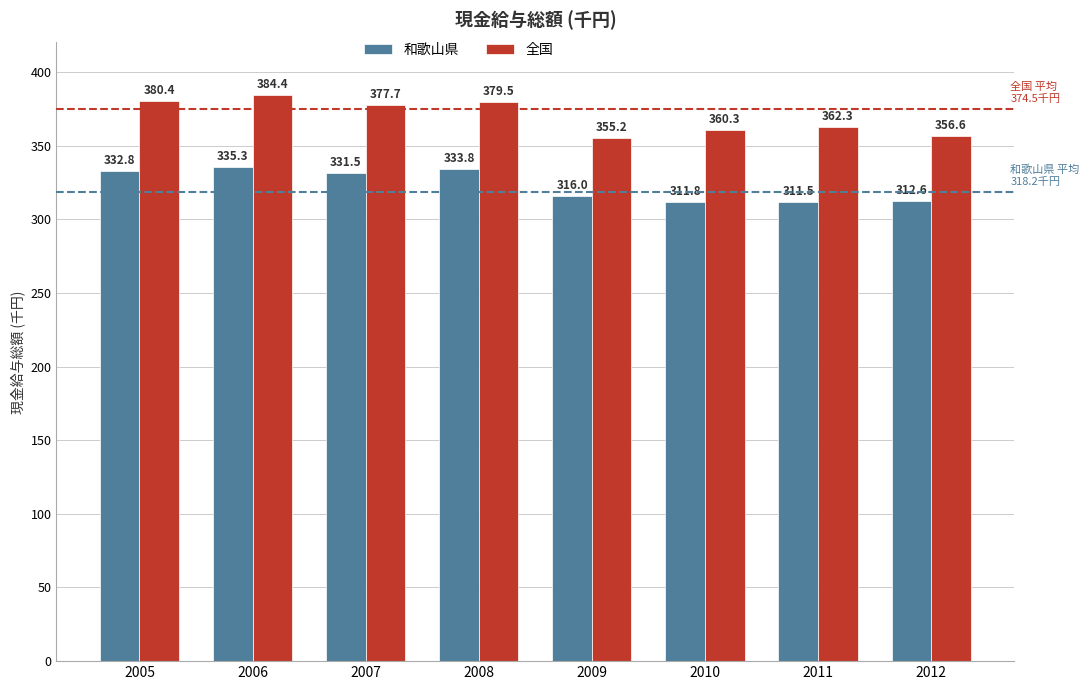

What value does the 全国 series have at 2010?

360.3